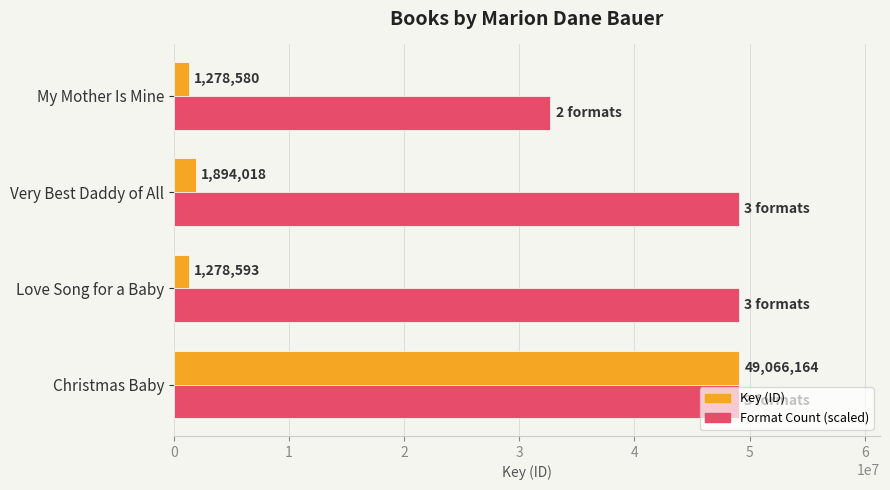

At which category is the sum across all series the highest?

Christmas Baby